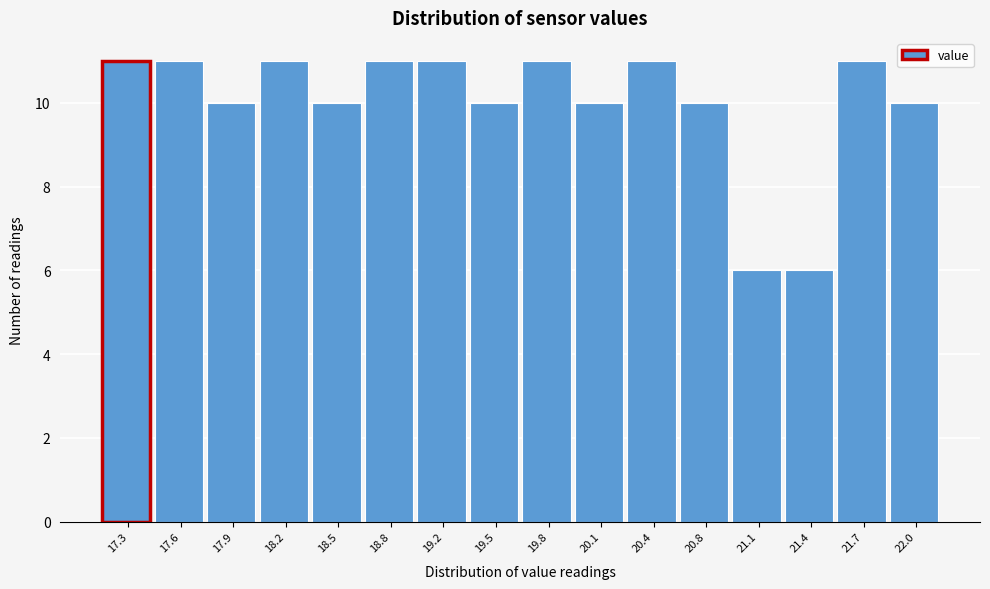

Reading right to left, what are all the values shown in this chart?

22.0=10	21.7=11	21.4=6	21.1=6	20.8=10	20.4=11	20.1=10	19.8=11	19.5=10	19.2=11	18.8=11	18.5=10	18.2=11	17.9=10	17.6=11	17.3=11